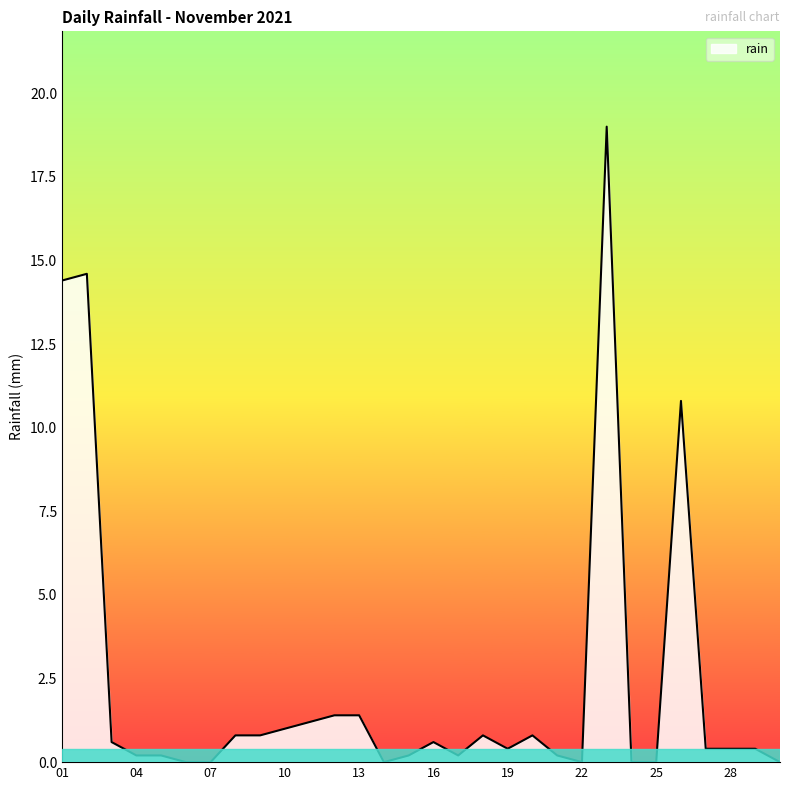

What is the greatest value displayed?

19.0